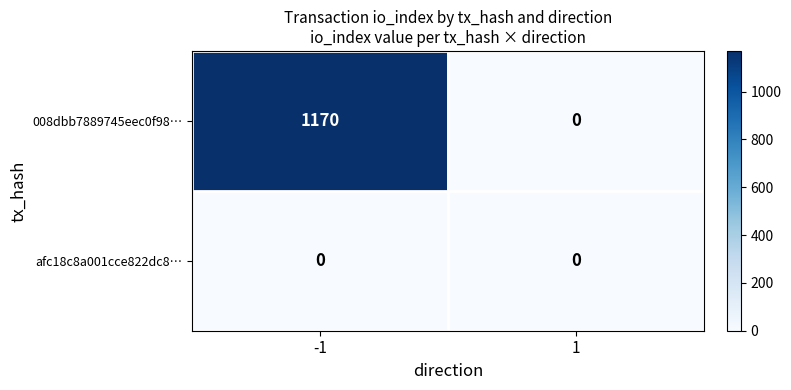

Is it true that 008dbb7889745eec0f98… equals 2030 at -1?

False